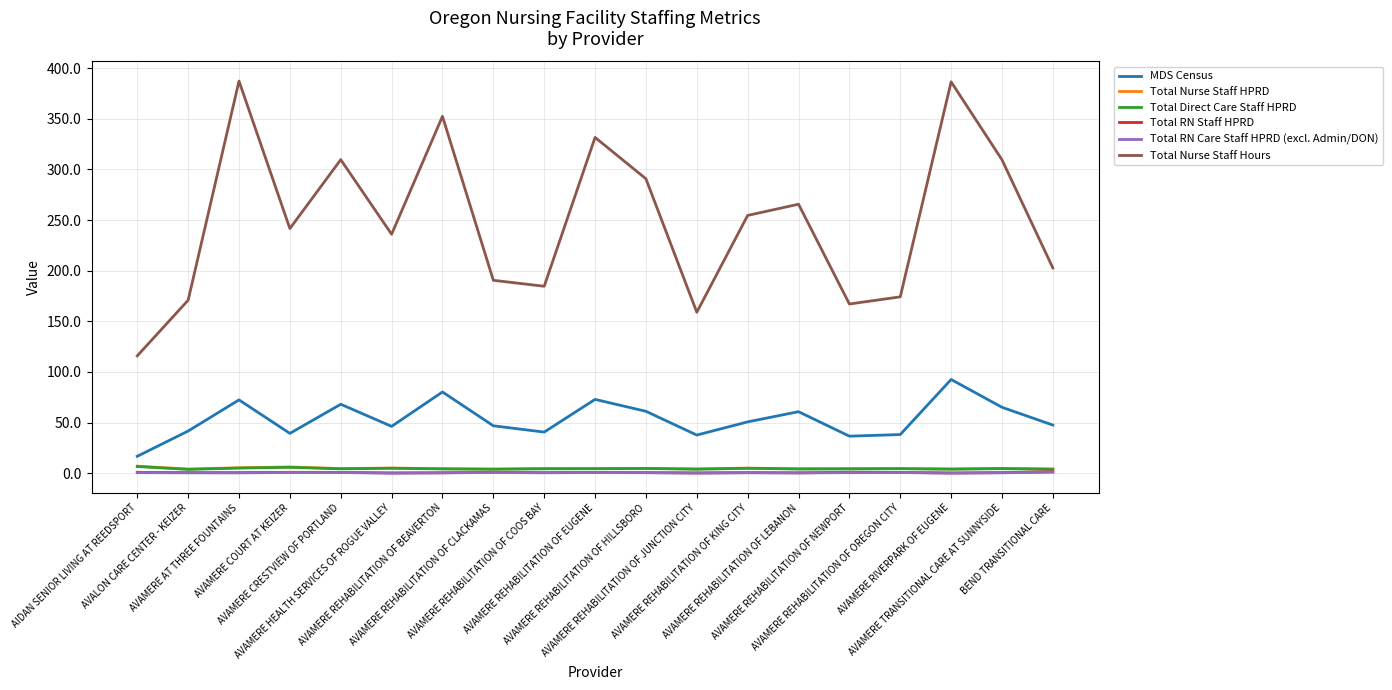

What is the sum of the MDS Census values at AVAMERE REHABILITATION OF LEBANON and BEND TRANSITIONAL CARE?

108.3